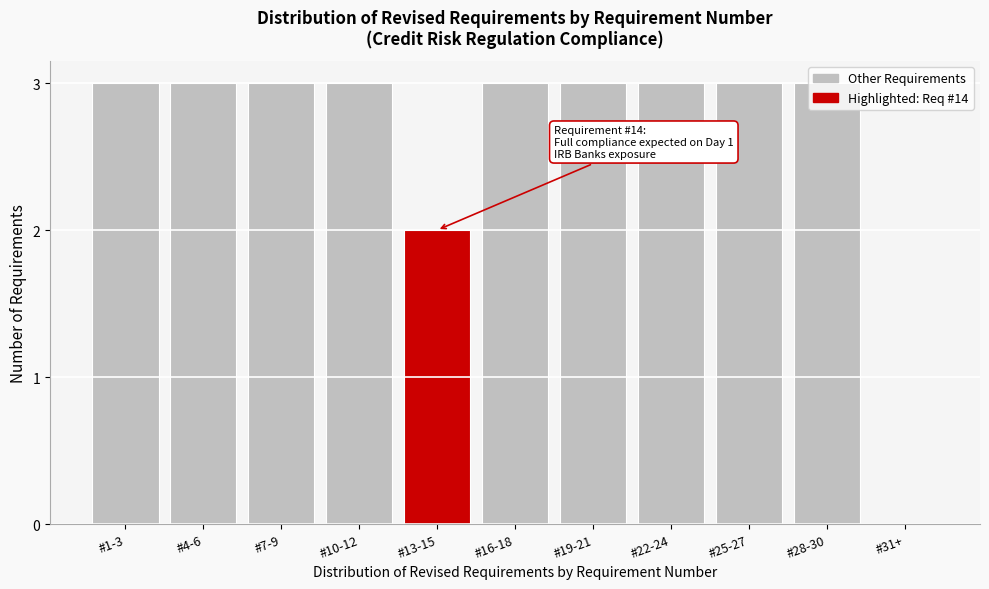

What is the maximum value shown in the chart?

3